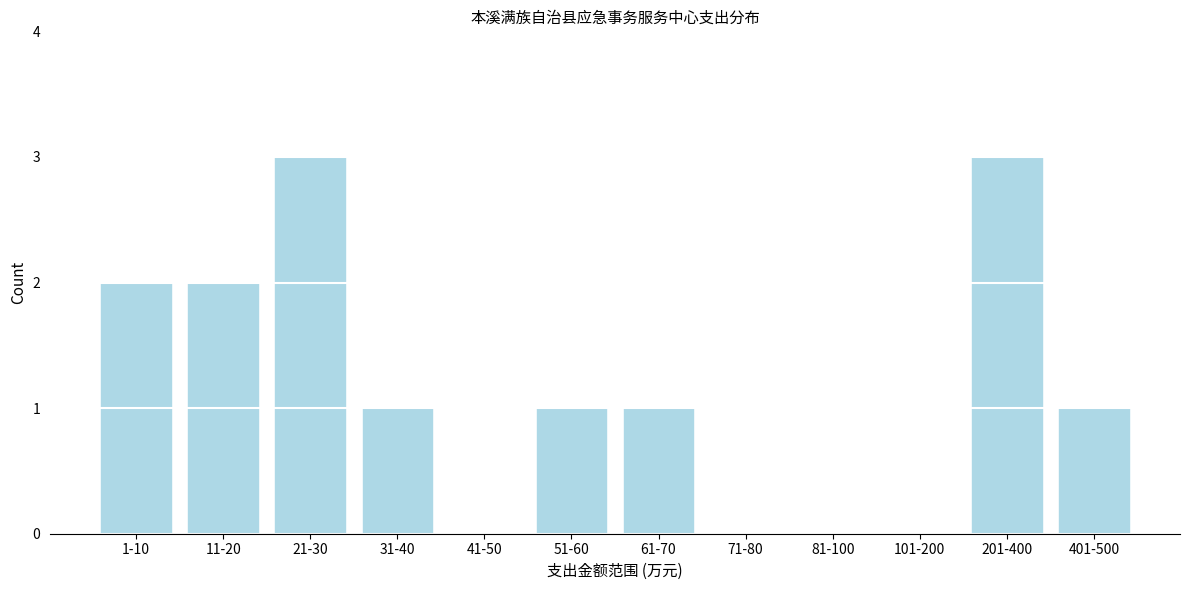

Reading left to right, list all the values displayed in this chart.

1-10=2	11-20=2	21-30=3	31-40=1	41-50=0	51-60=1	61-70=1	71-80=0	81-100=0	101-200=0	201-400=3	401-500=1